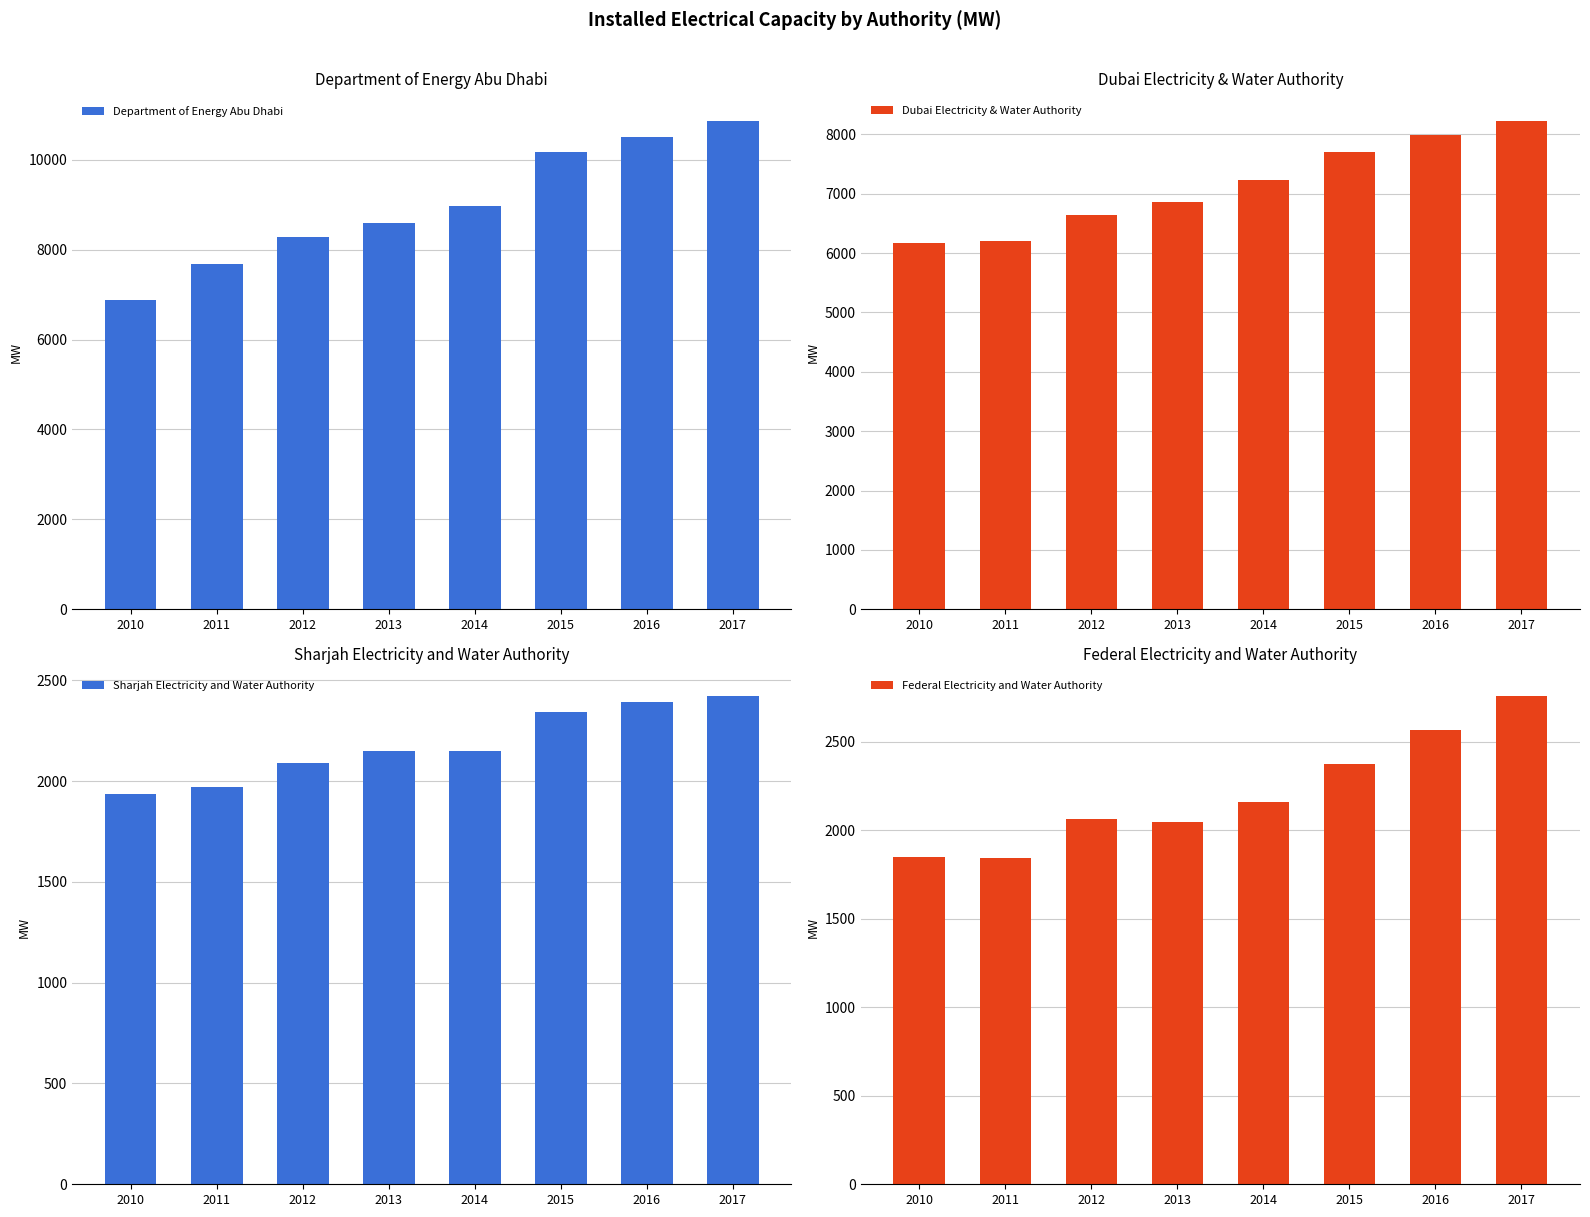

How many groups of bars are there?

8